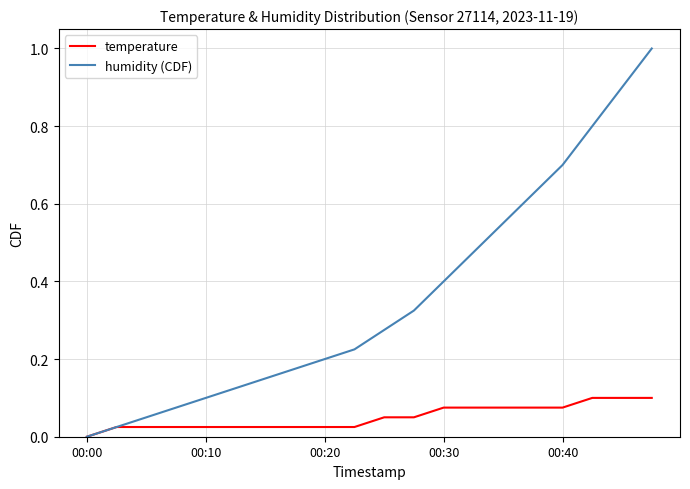

Rank the series by their average value, from lowest to highest.

temperature, humidity (CDF)